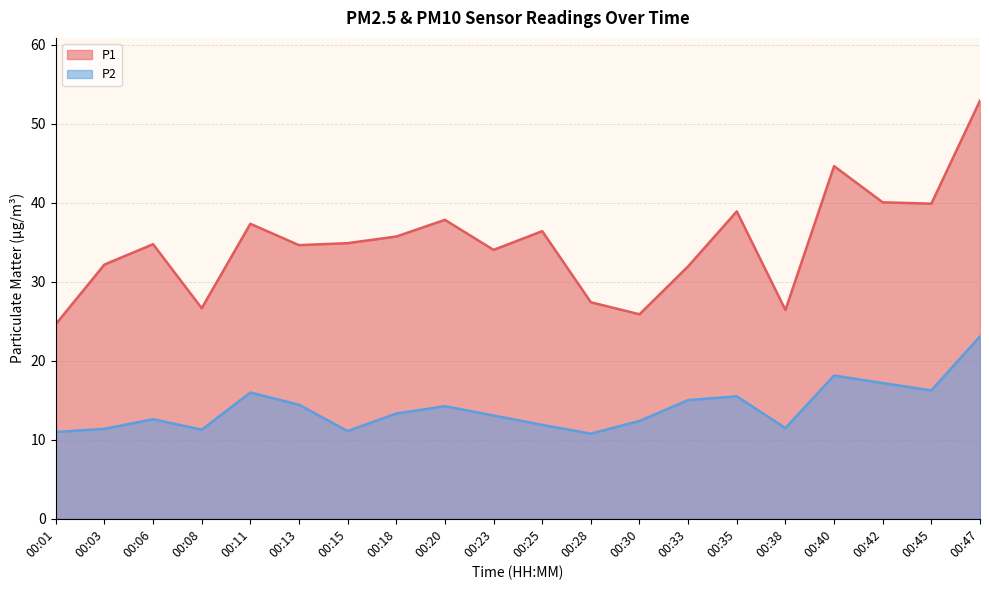

What is the difference between the P2 values at 00:45 and 00:20?

2.0